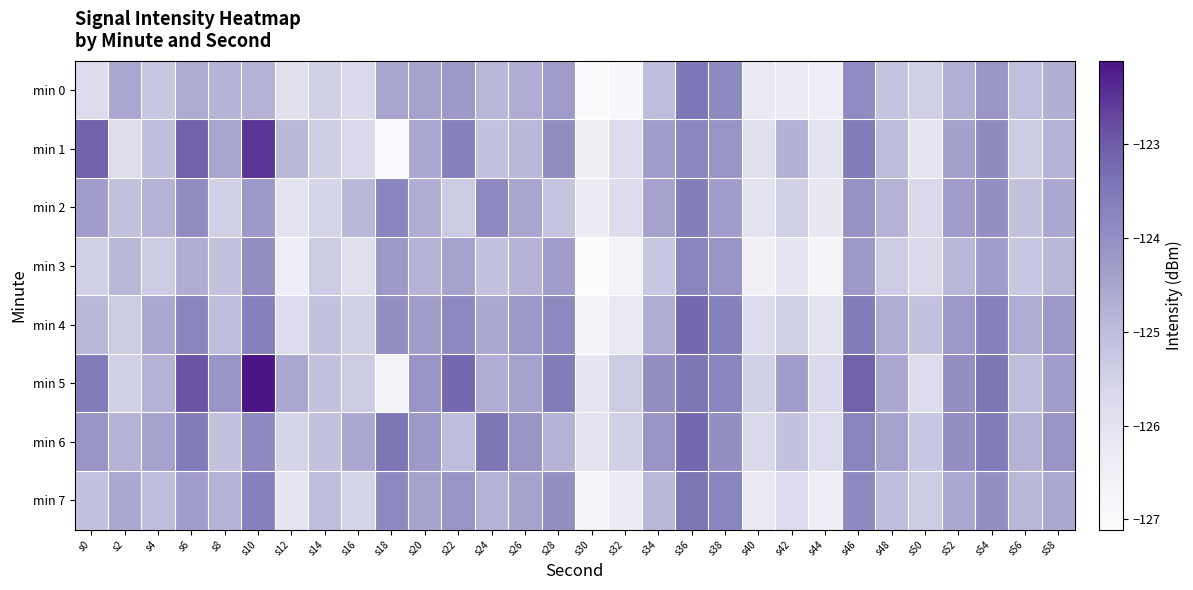

Rank the series by their maximum value, from lowest to highest.

min 3, min 2, min 0, min 7, min 4, min 6, min 1, min 5